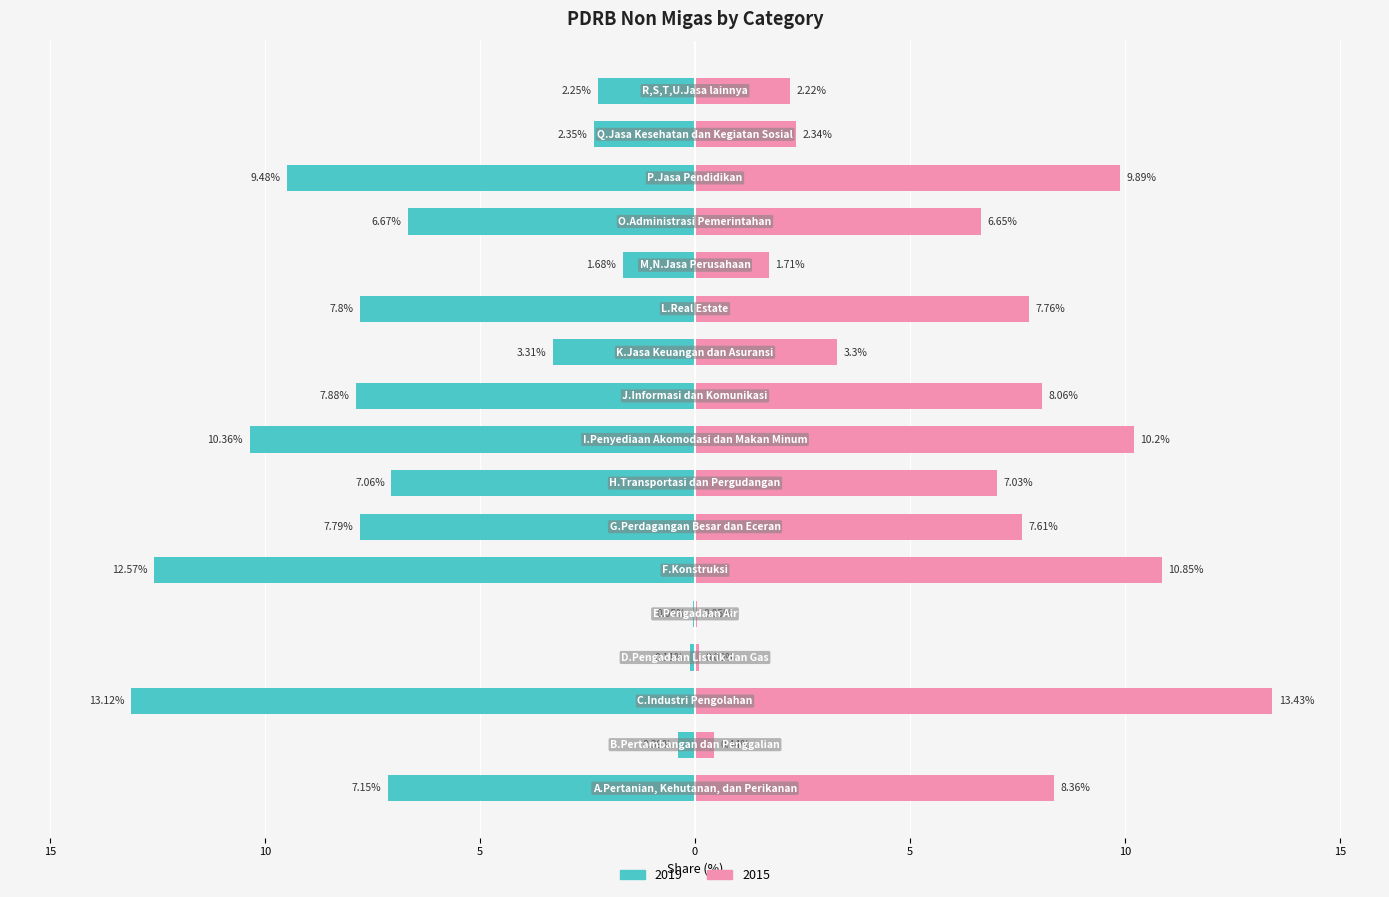

How many groups of bars are there?

17